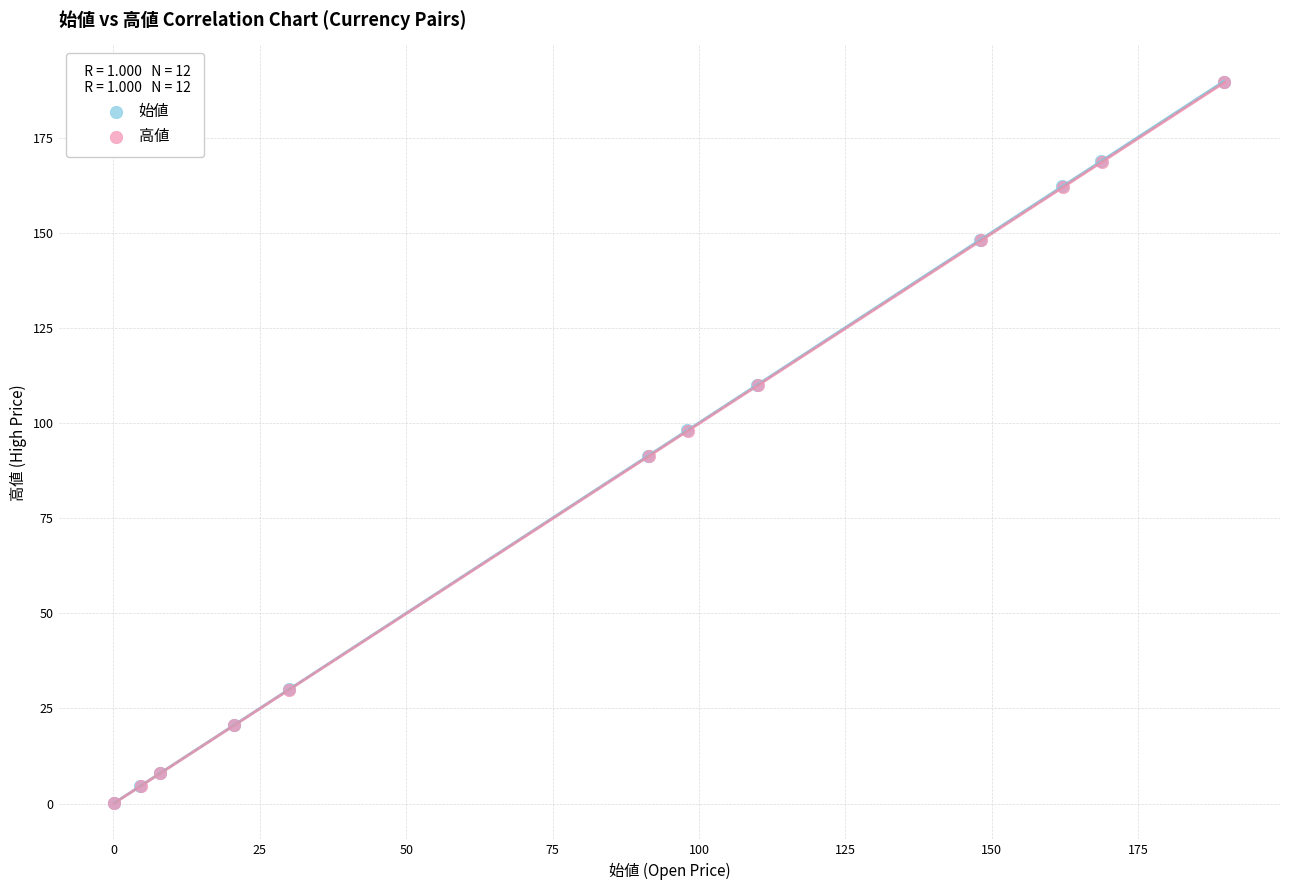

Which series has the widest spread of Y values?

始値